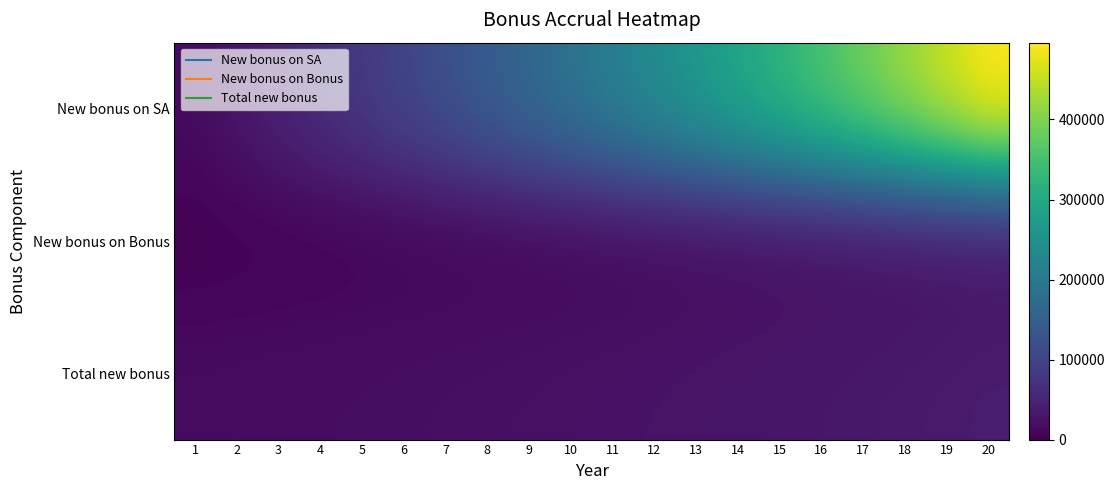

Reading left to right, what are all the values shown in this chart?

New bonus on SA: 1=15000.0	2=30750.0	3=47287.5	4=64651.9	5=82884.5	6=102028.7	7=122130.1	8=143236.6	9=165398.5	10=188668.4	11=213101.8	12=238756.9	13=265694.7	14=293979.5	15=323678.5	16=354862.4	17=387605.5	18=421985.8	19=458085.1	20=495989.3
New bonus on Bonus: 1=0.0	2=750.0	3=1537.5	4=2364.4	5=3232.6	6=4144.2	7=5101.4	8=6106.5	9=7161.8	10=8269.9	11=9433.4	12=10655.1	13=11937.8	14=13284.7	15=14699.0	16=16183.9	17=17743.1	18=19380.3	19=21099.3	20=22904.3
Total new bonus: 1=15000.0	2=15750.0	3=16537.5	4=17364.4	5=18232.6	6=19144.2	7=20101.4	8=21106.5	9=22161.8	10=23269.9	11=24433.4	12=25655.1	13=26937.8	14=28284.7	15=29699.0	16=31183.9	17=32743.1	18=34380.3	19=36099.3	20=37904.3